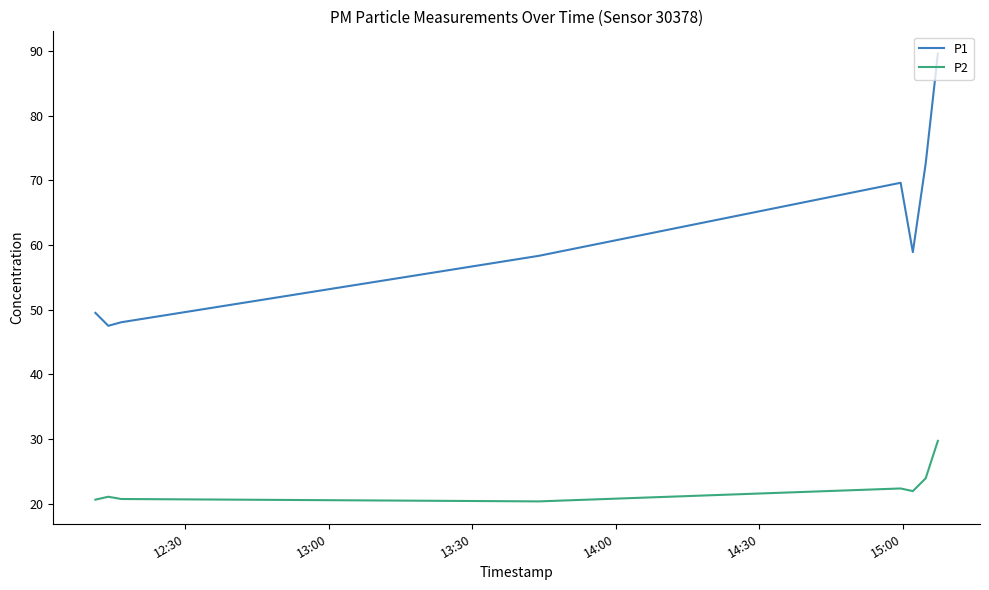

Rank the series by their average value, from lowest to highest.

P2, P1